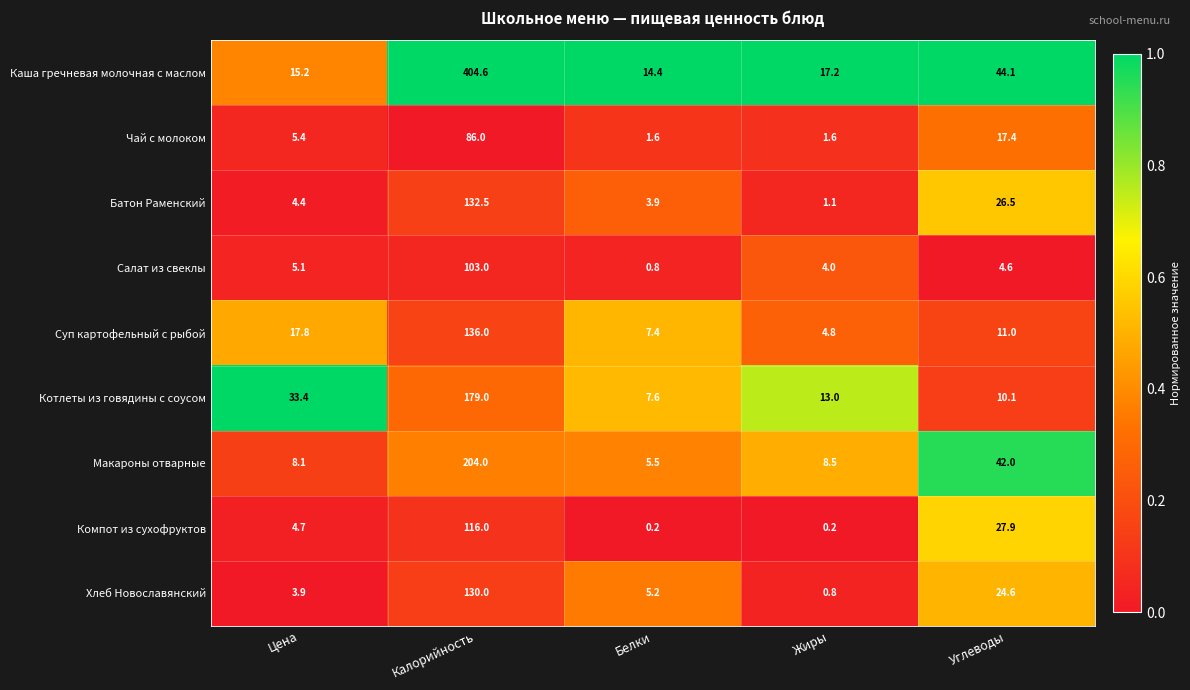

Which series has the largest range (max minus min)?

Каша гречневая молочная с маслом